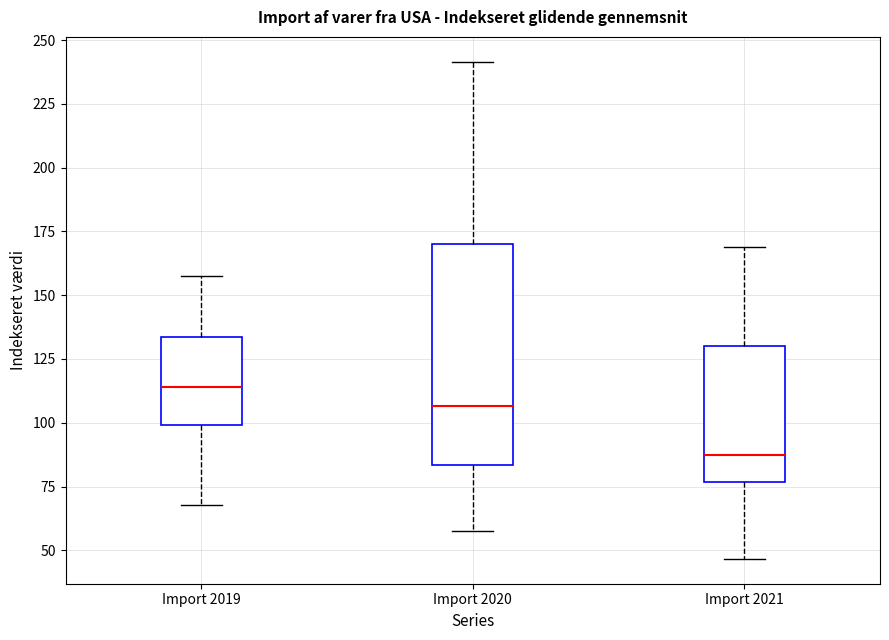

Where does the lower whisker of the box for Import 2019 end on the y-axis? The values are not printed on the chart, so give them approximately, as read against the axis.

70